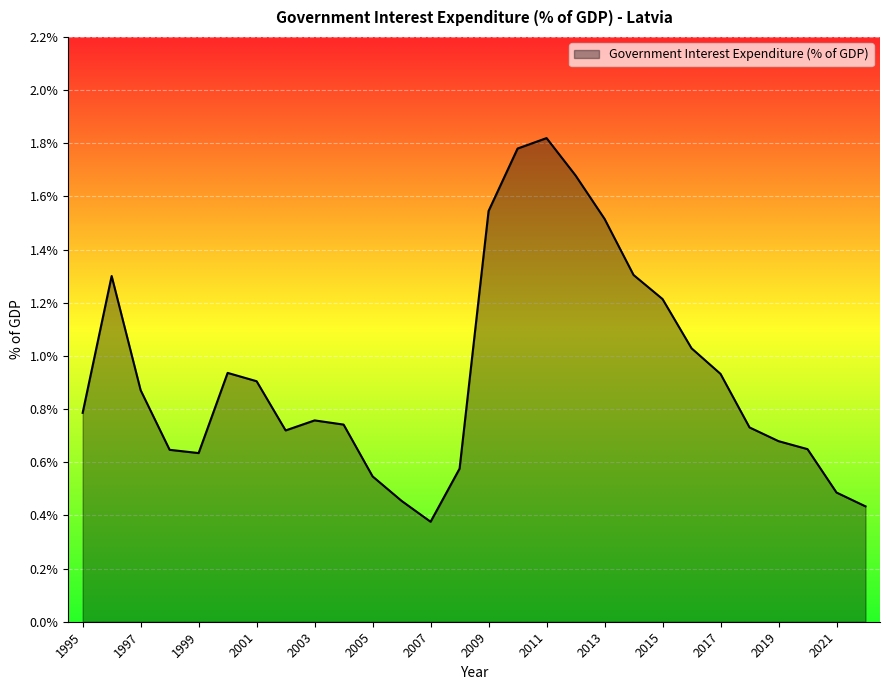

What is the maximum value shown in the chart?

1.8